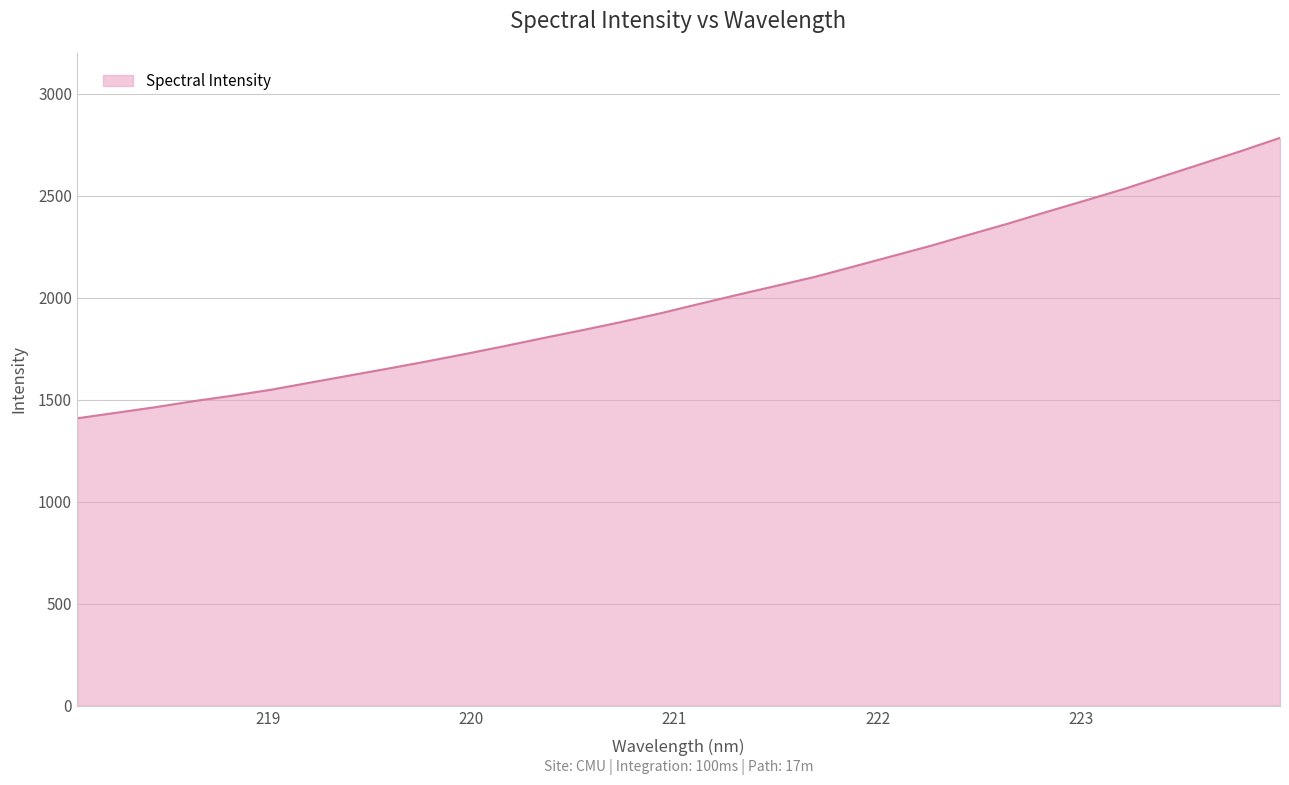

What is the maximum value shown in the chart?

2783.6